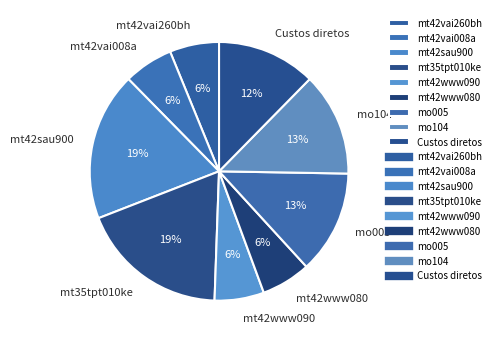

Is it true that mt42vai008a is 6% of the pie?

True